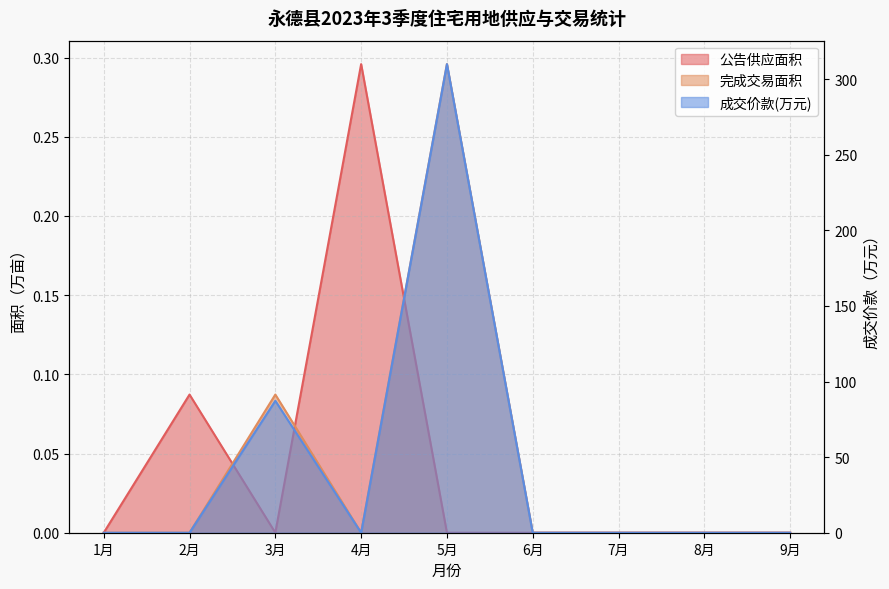

What is the label of the 1st point from the left?

1月